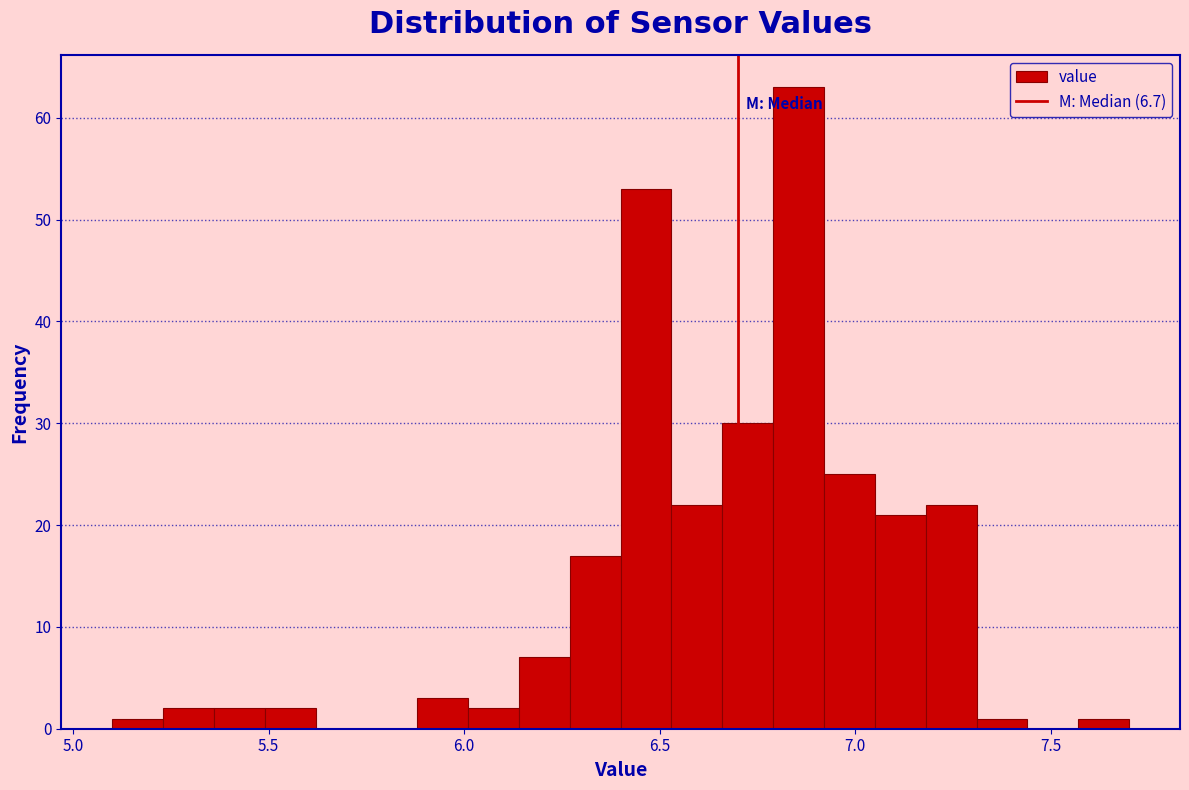

Around what value on the x-axis is the tallest bar? Give the approximate position of its centre, as read against the axis.

6.85